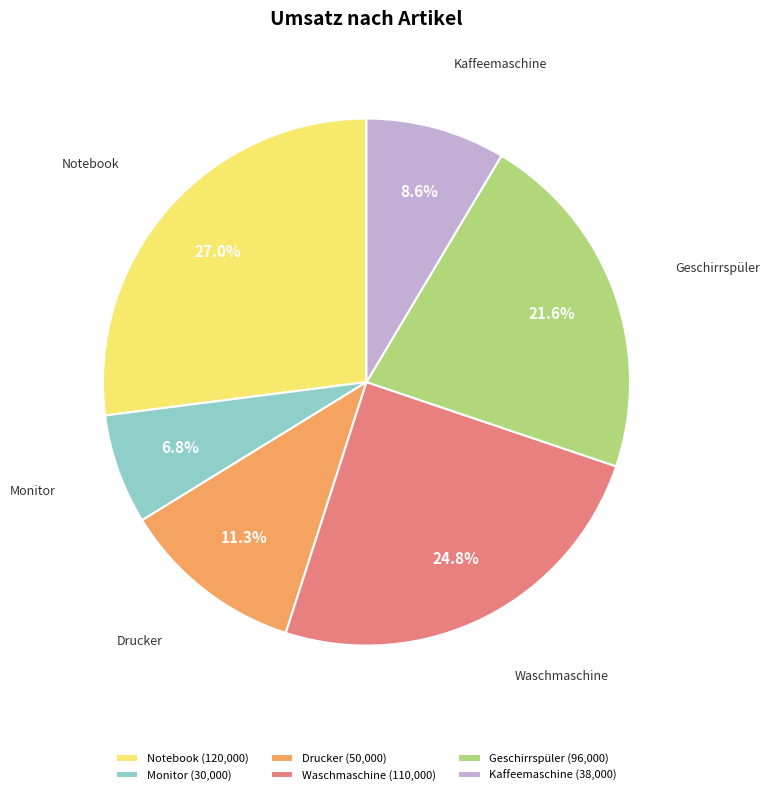

To the nearest percent, what is the difference between the largest and smallest slice percentages?

20%